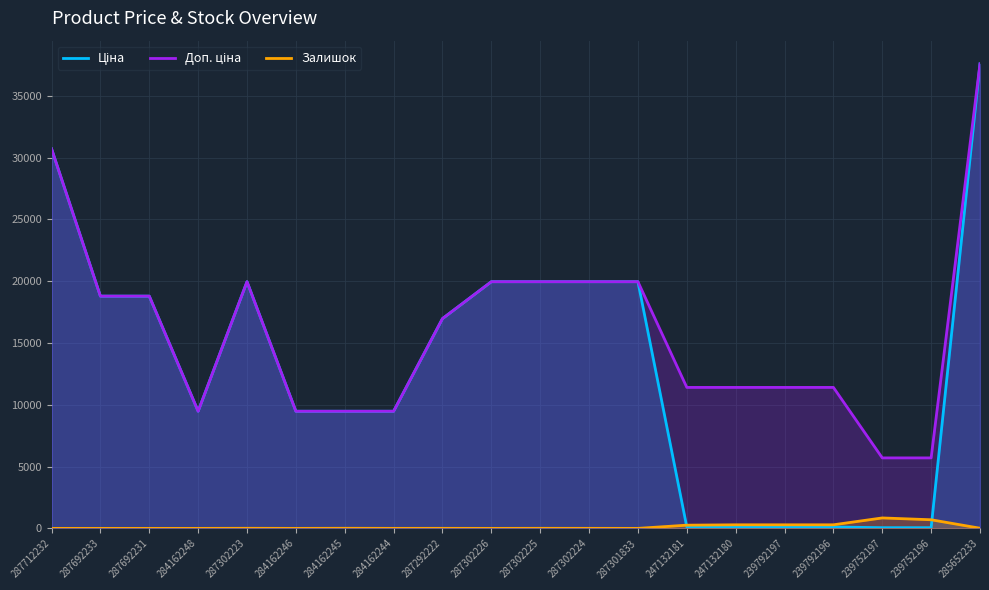

What is the label of the 6th point from the right?

247132180